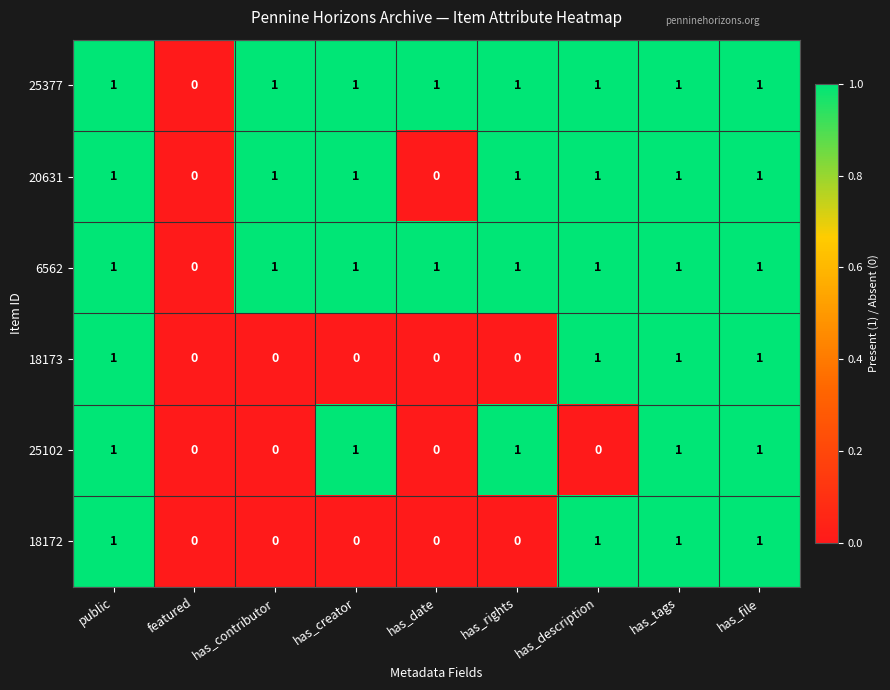

What is the sum of all 25102 values?

5